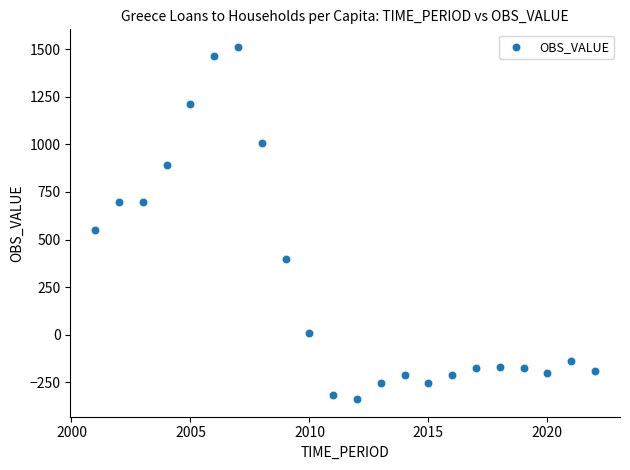

What is the range of X values (max minus min)?

21.0